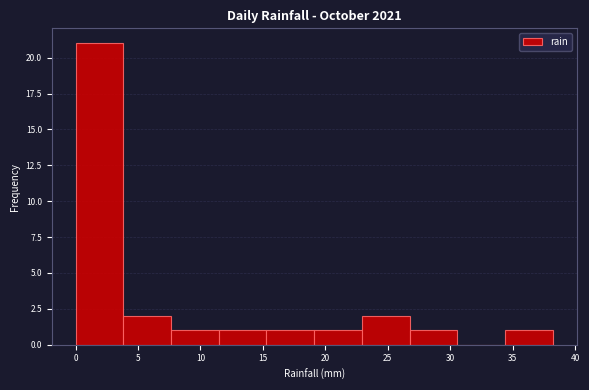

Over which range of the x-axis is the bar tallest?

0.0 to 4.0